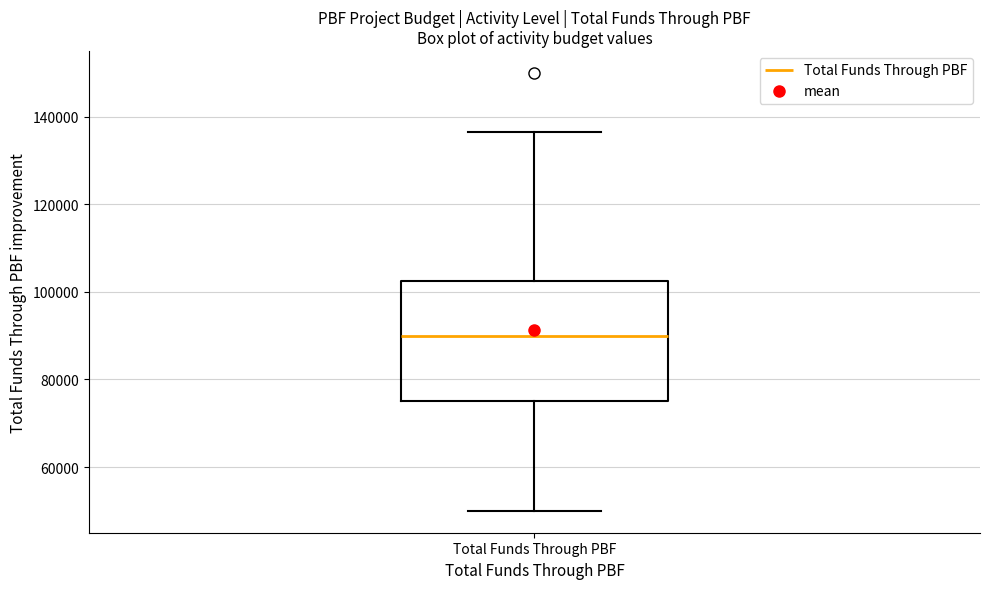

Read this box plot against the y-axis: the position of the median line, the range covered by the box, and the ends of both whiskers. The values are not printed on the chart, so give them approximately, as read against the axis.

median 90000, box 76000 to 102000, whiskers 50000 to 136000